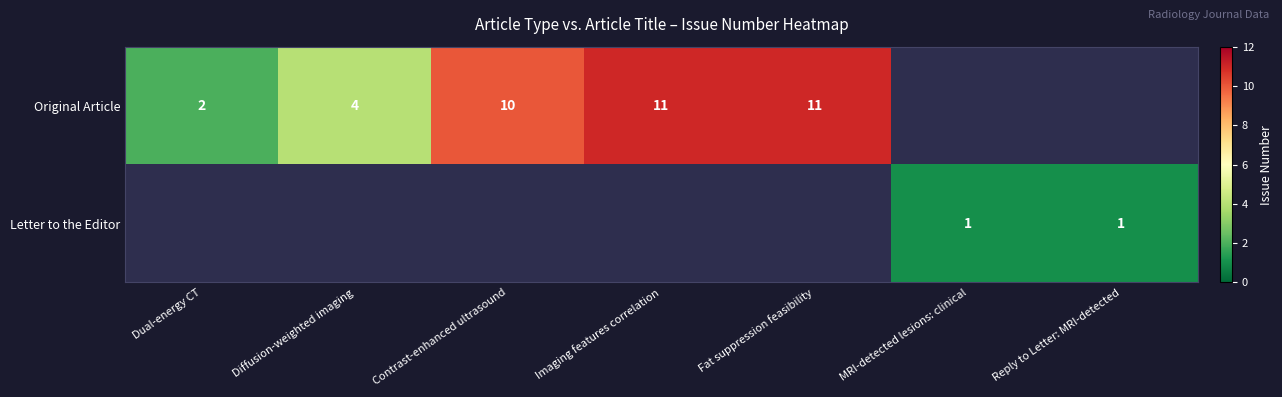

True or false: Letter to the Editor has a value of 2 at MRI-detected lesions: clinical.

False